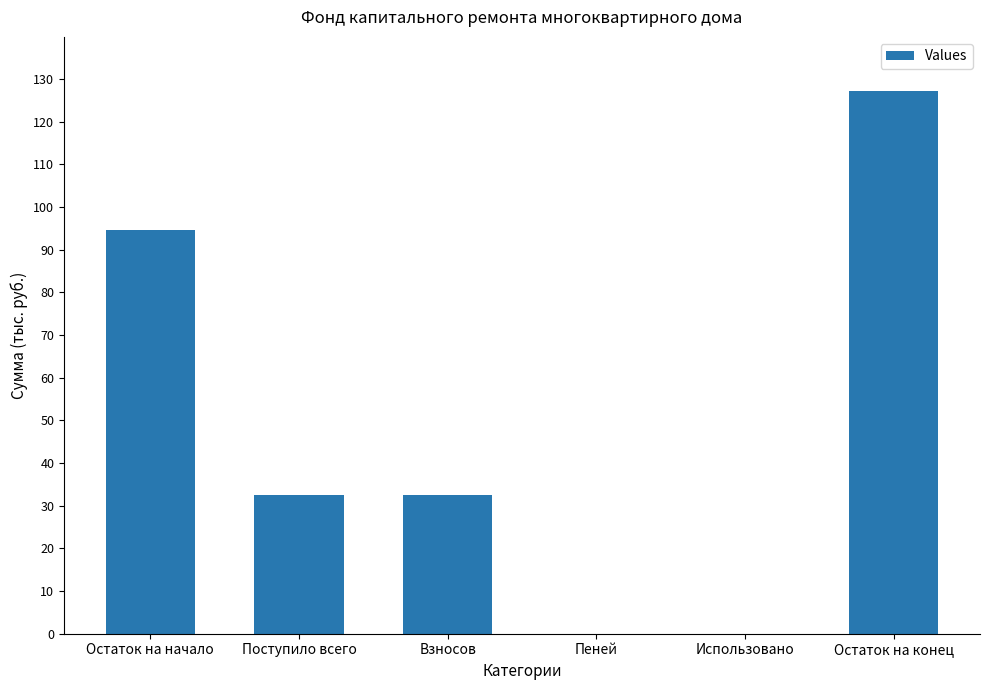

Read the value at Взносов.

32.5